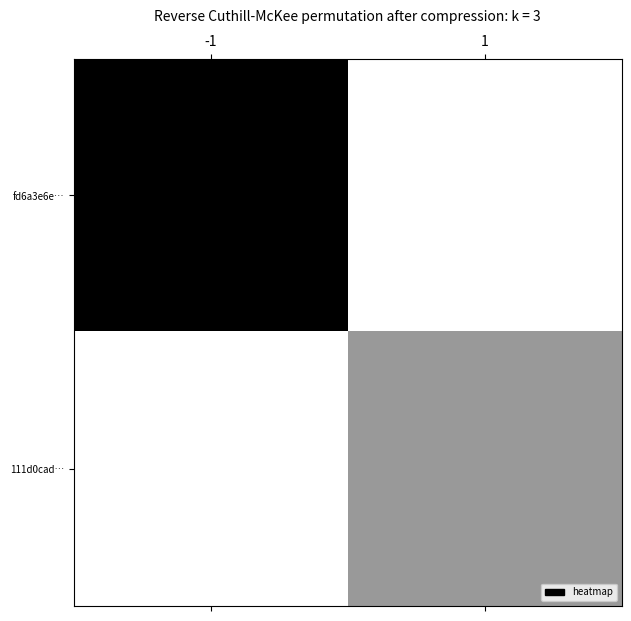

Reading right to left, transcribe all the data shown in this chart.

fd6a3e6e…: 1=0	-1=5
111d0cad…: 1=2	-1=0